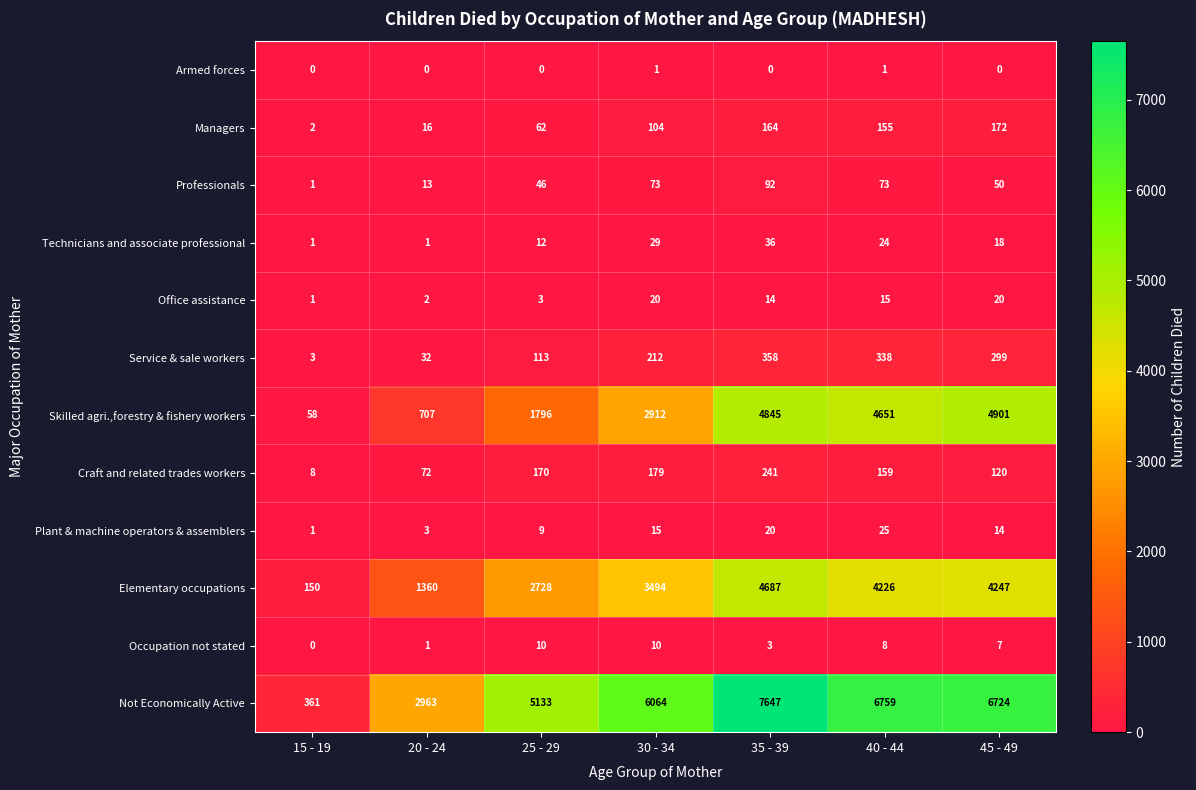

Which series has the largest total across all categories?

Not Economically Active